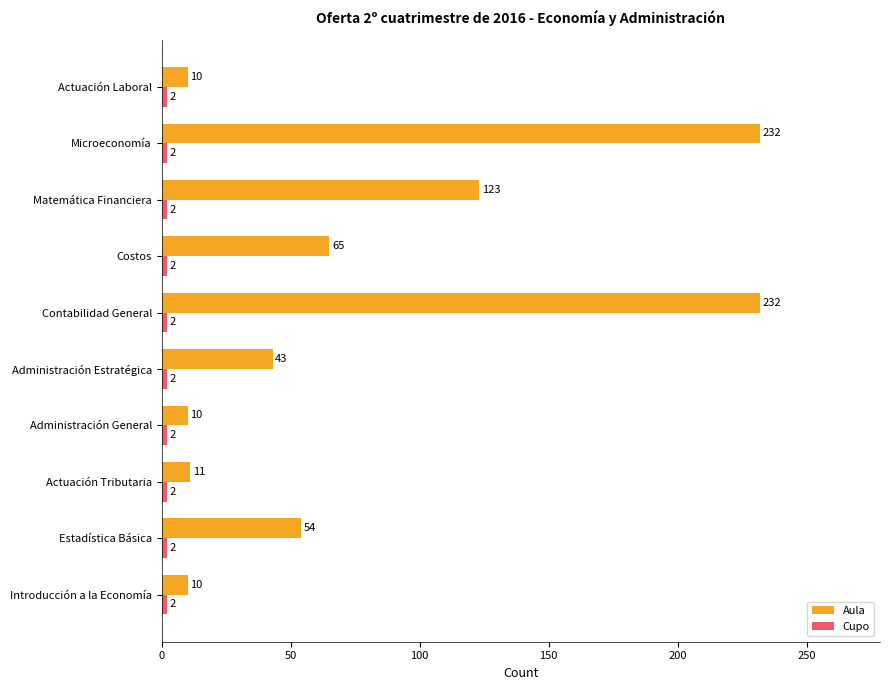

What is the sum of all Aula values?

790